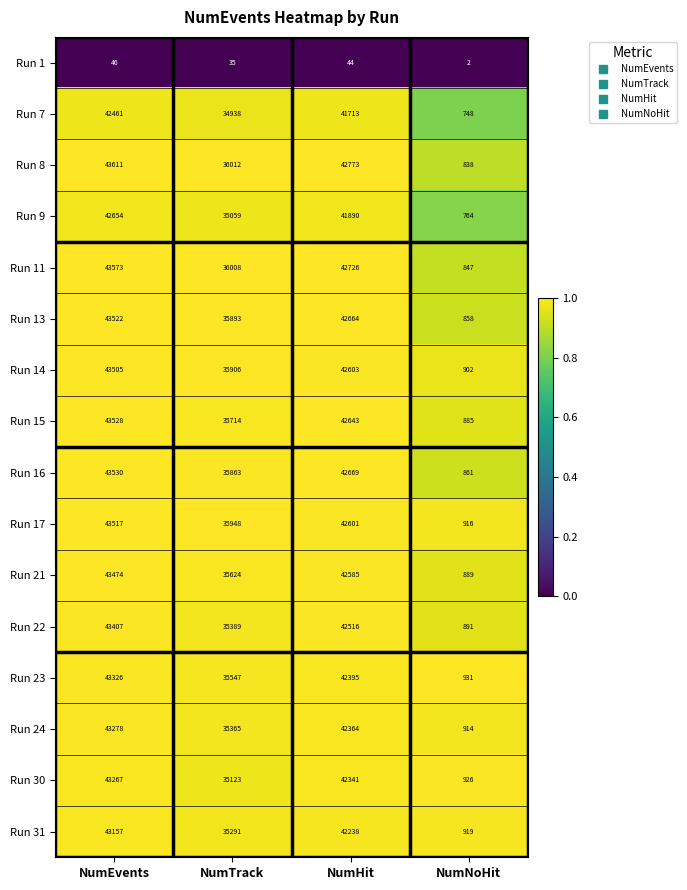

What is the sum of the Run 22 values at NumHit and NumNoHit?

43407